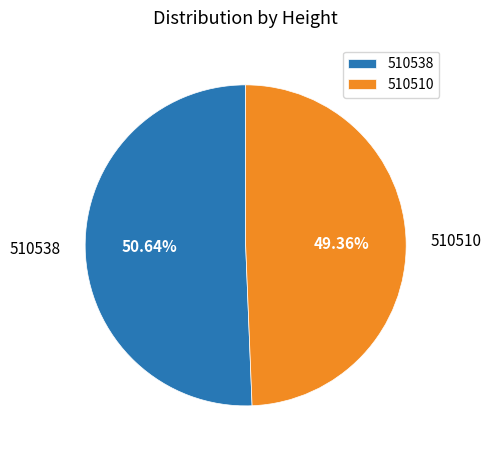

Is it true that 510510 is 49% of the pie?

True